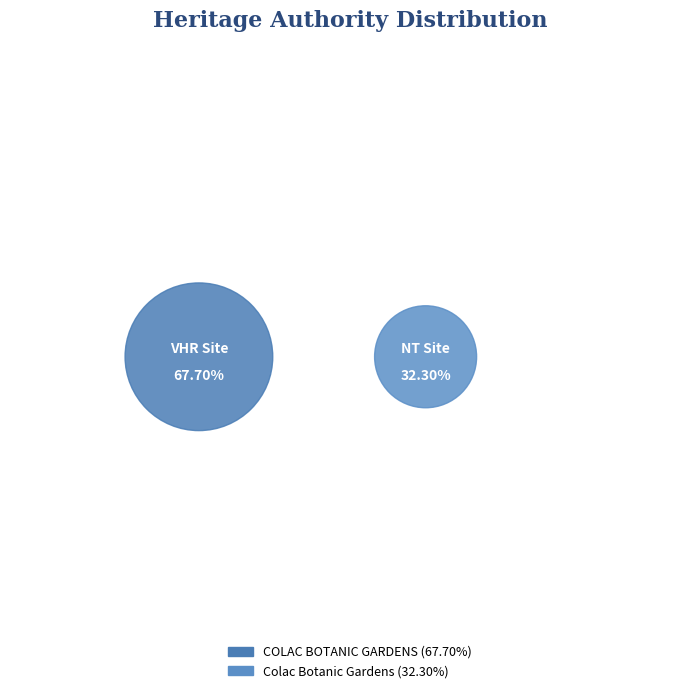

True or false: Colac Botanic Gardens accounts for 42% of the total.

False